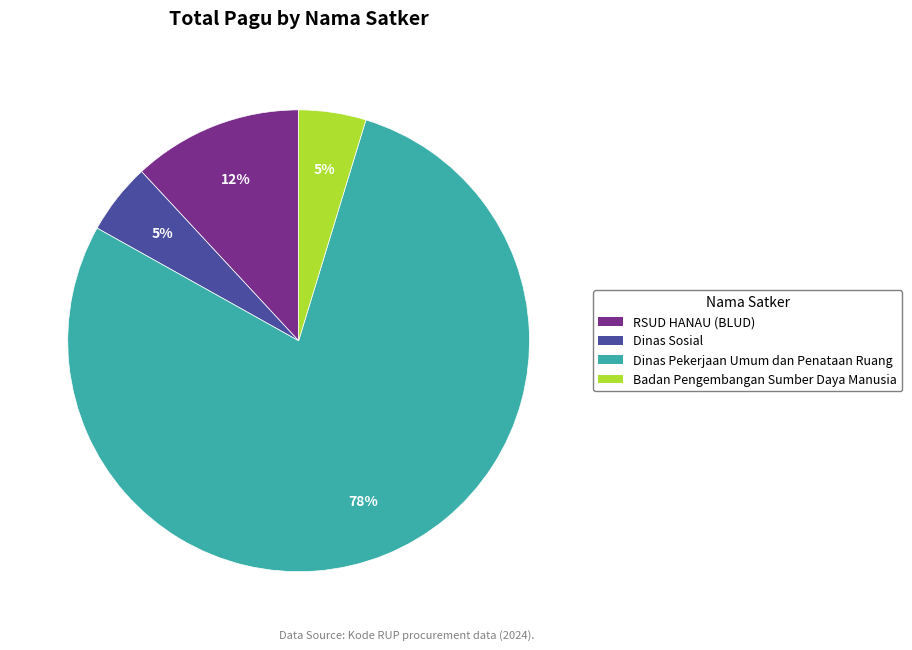

Between Dinas Pekerjaan Umum dan Penataan Ruang and Badan Pengembangan Sumber Daya Manusia, which is larger?

Dinas Pekerjaan Umum dan Penataan Ruang